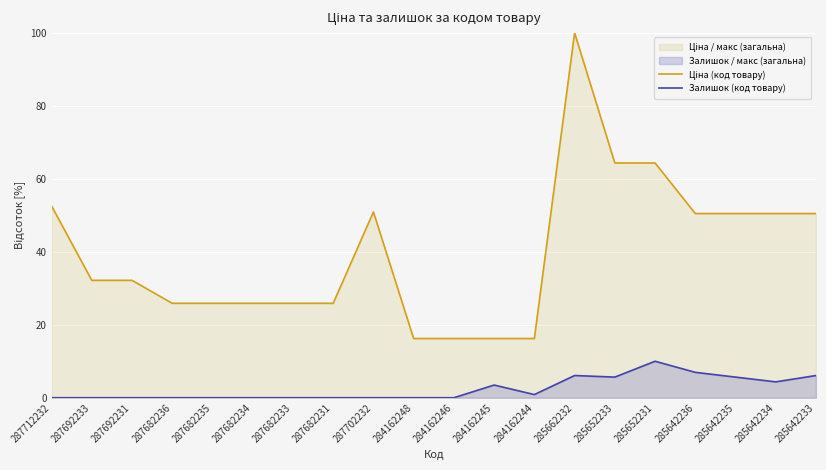

List the series in order of their peak value, highest first.

Ціна (код товару), Залишок (код товару)